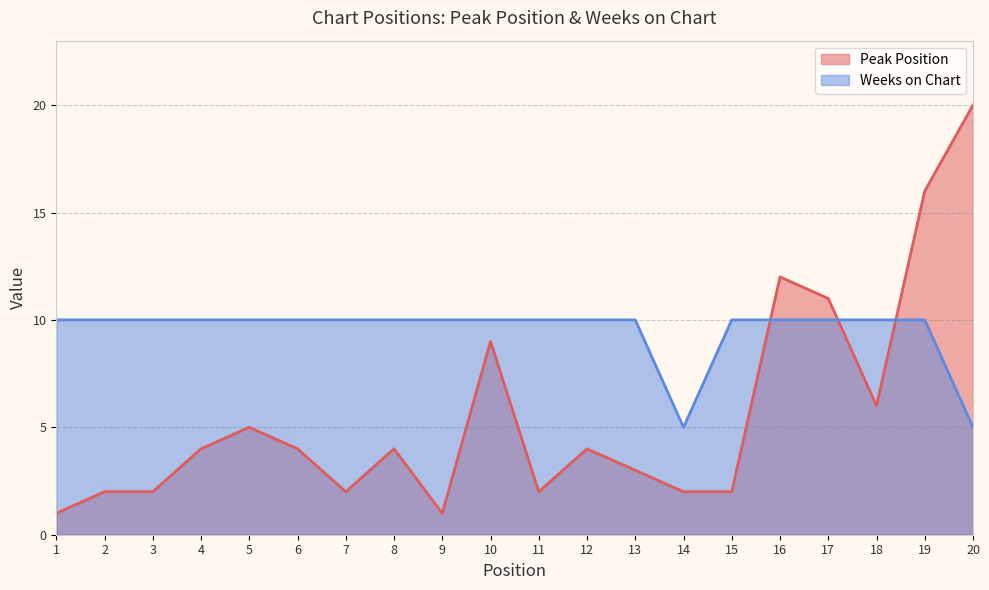

What is the value of the Weeks on Chart point at the 20th from the left?

5